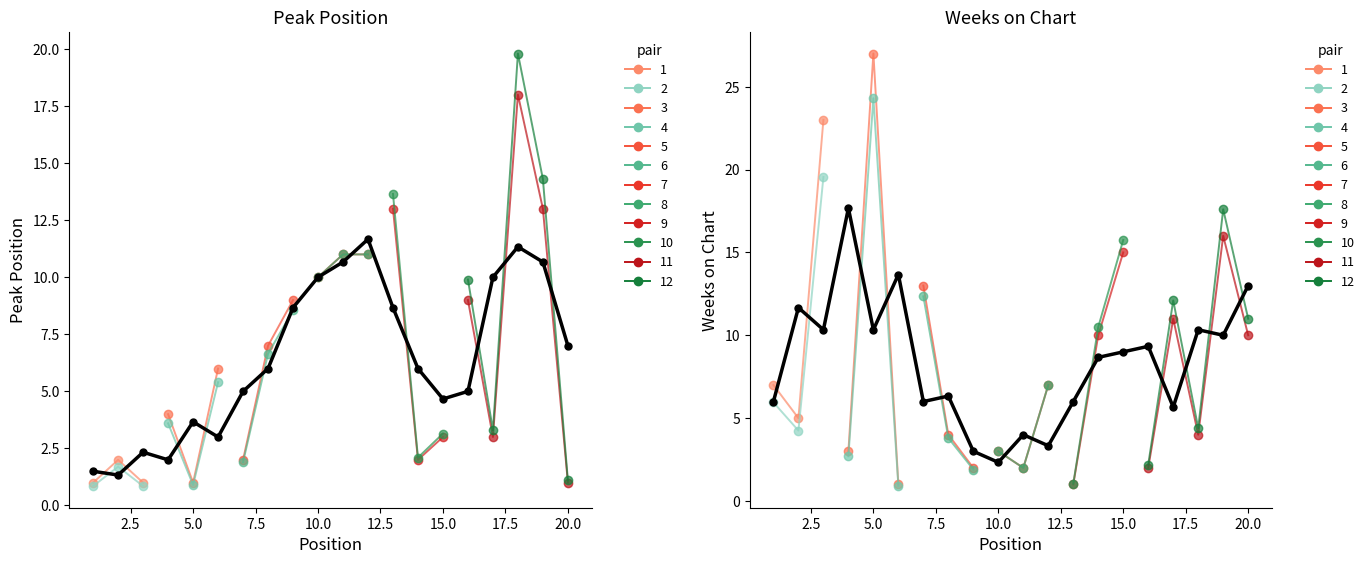

True or false: Weeks on Chart has more than 0 points higher than both neighbors.

True